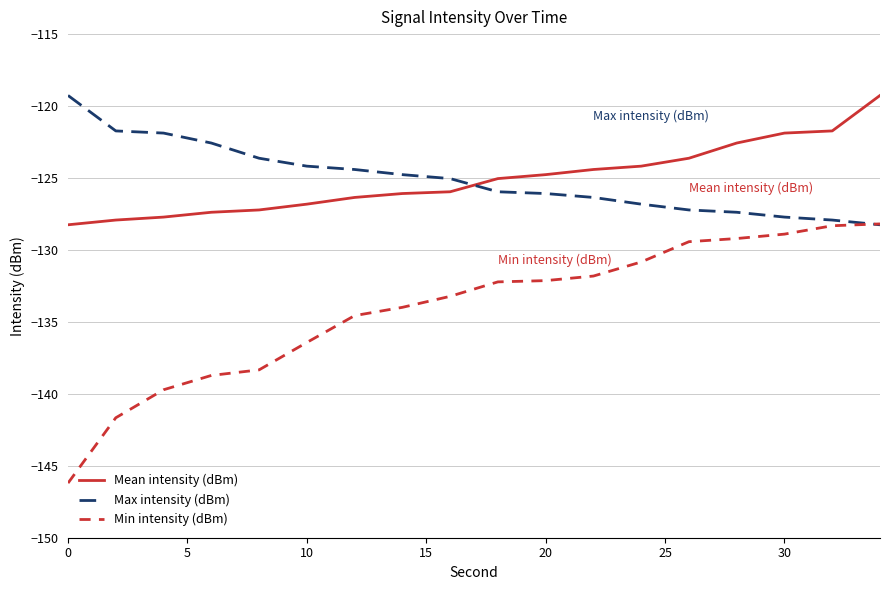

How many times do Mean intensity (dBm) and Max intensity (dBm) cross each other?

1